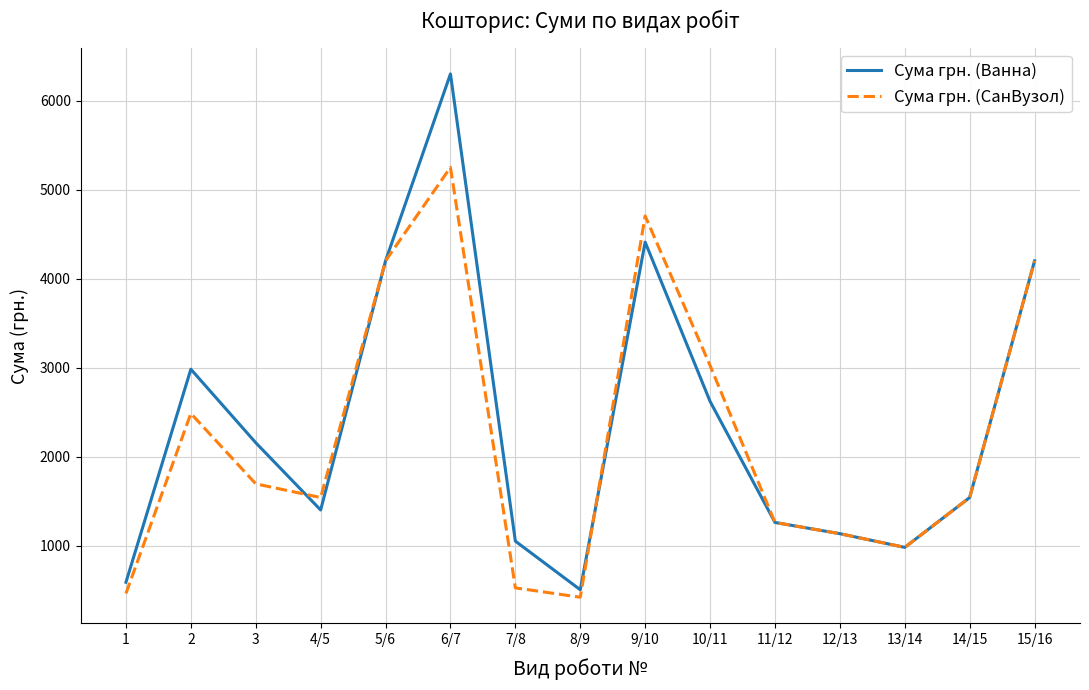

What is the total value across all series at 4/5?

2940.0